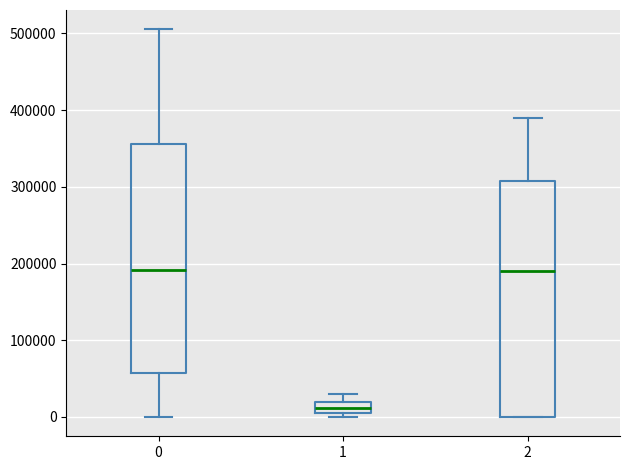

Where is the lower edge of the box at x = 2 on the y-axis? The values are not printed on the chart, so give them approximately, as read against the axis.

0